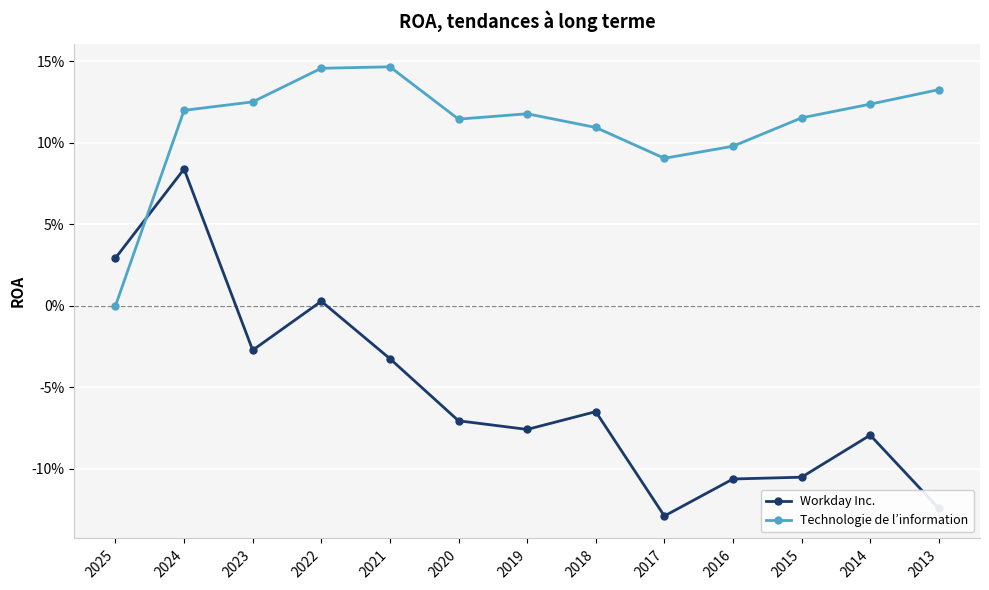

Does the chart have visible grid lines?

Yes